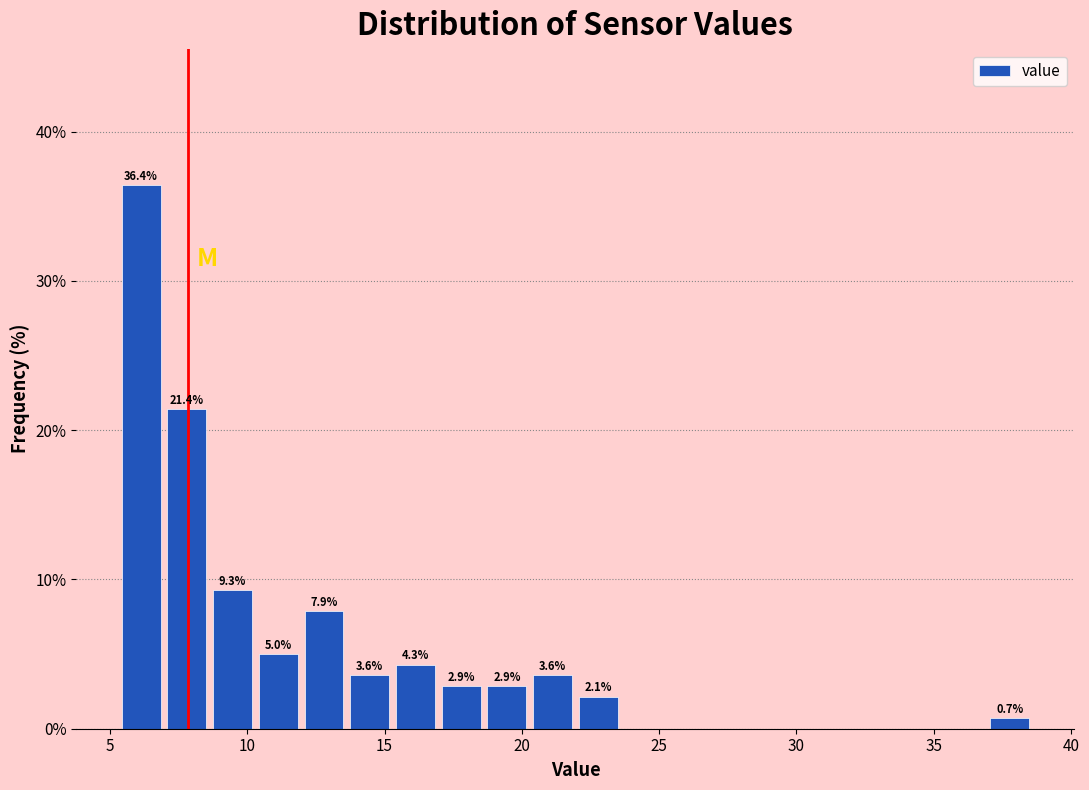

Around what value on the x-axis is the tallest bar? Give the approximate position of its centre, as read against the axis.

6.0